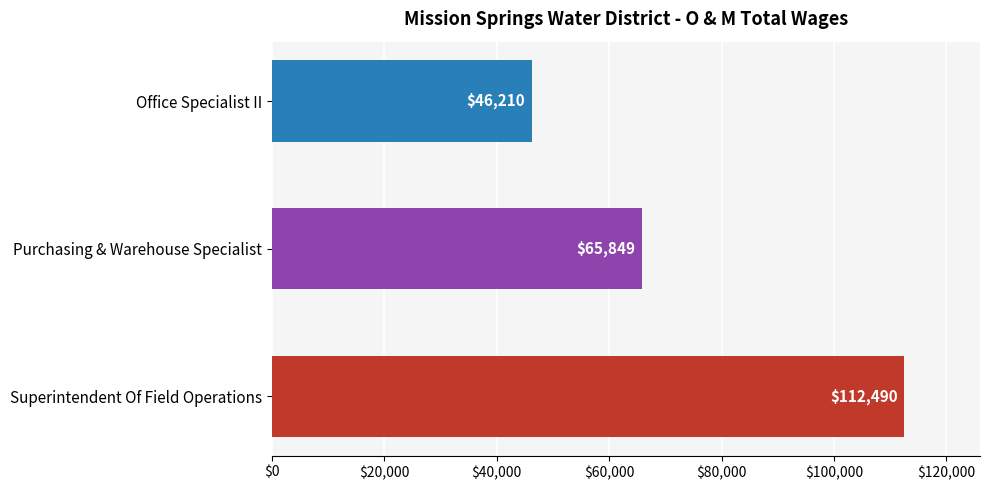

Reading top to bottom, list all the values displayed in this chart.

Office Specialist II=46210	Purchasing & Warehouse Specialist=65849	Superintendent Of Field Operations=112490